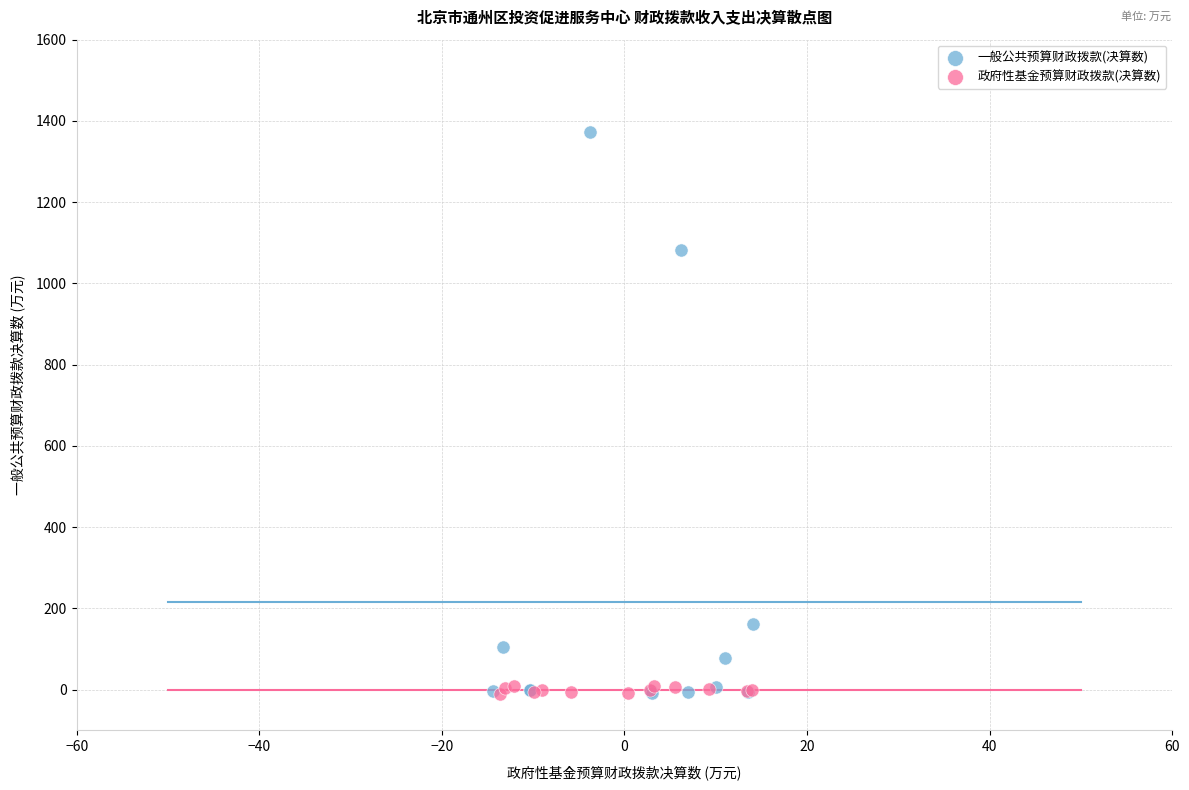

Which series has the largest Y range (max minus min)?

一般公共预算财政拨款(决算数)